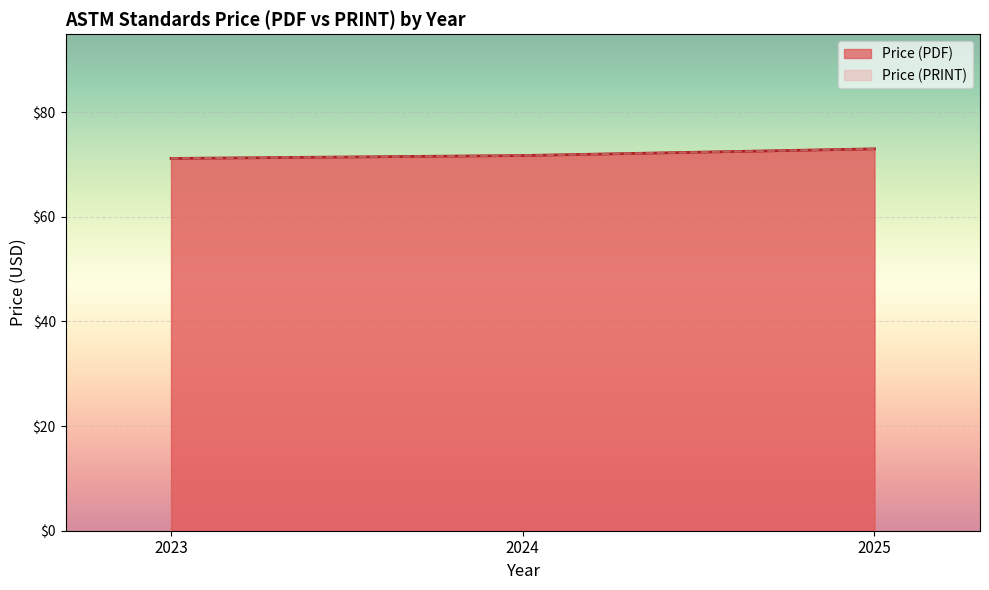

True or false: Price (PRINT) has more than 2 points higher than both neighbors.

True